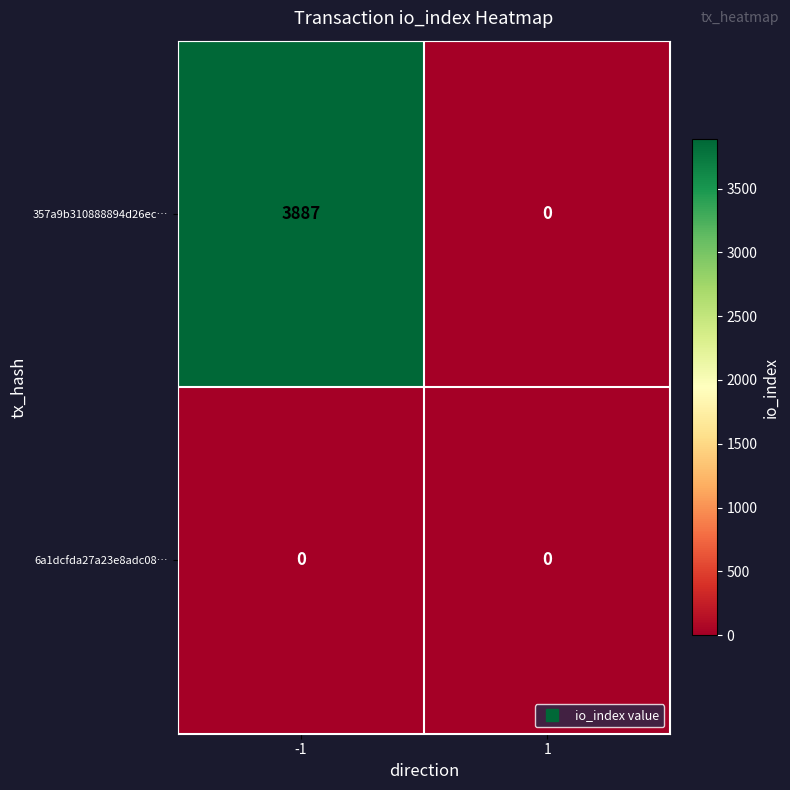

Reading right to left, extract all data points from this chart.

357a9b310888894d26ec…: 0	3887
6a1dcfda27a23e8adc08…: 0	0